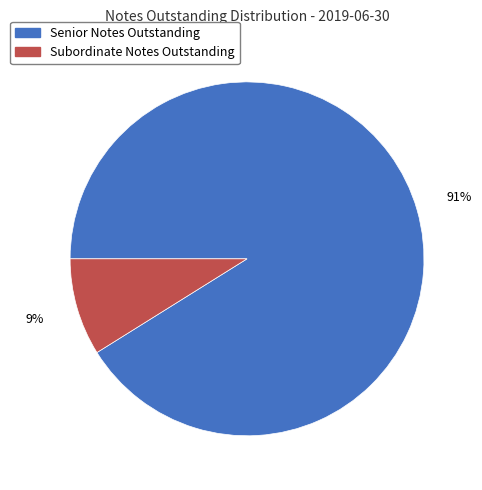

To the nearest percent, what portion does Senior Notes Outstanding represent?

91%